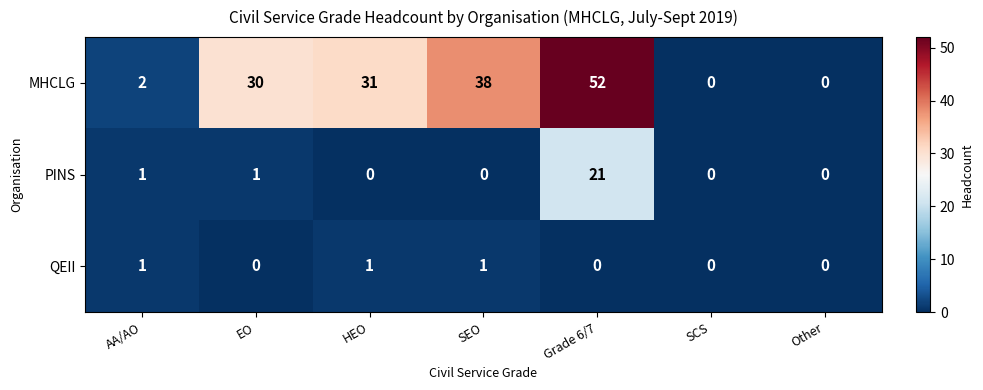

Count the number of data series in this chart.

3